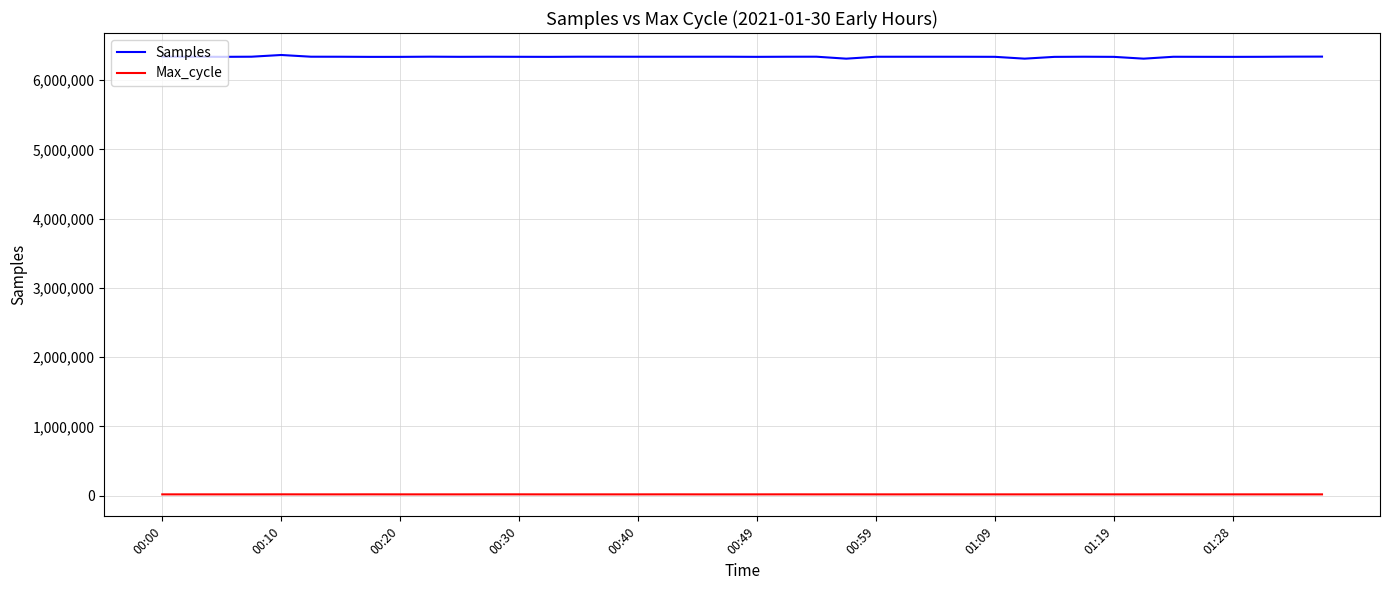

Which series has the largest total across all categories?

Samples